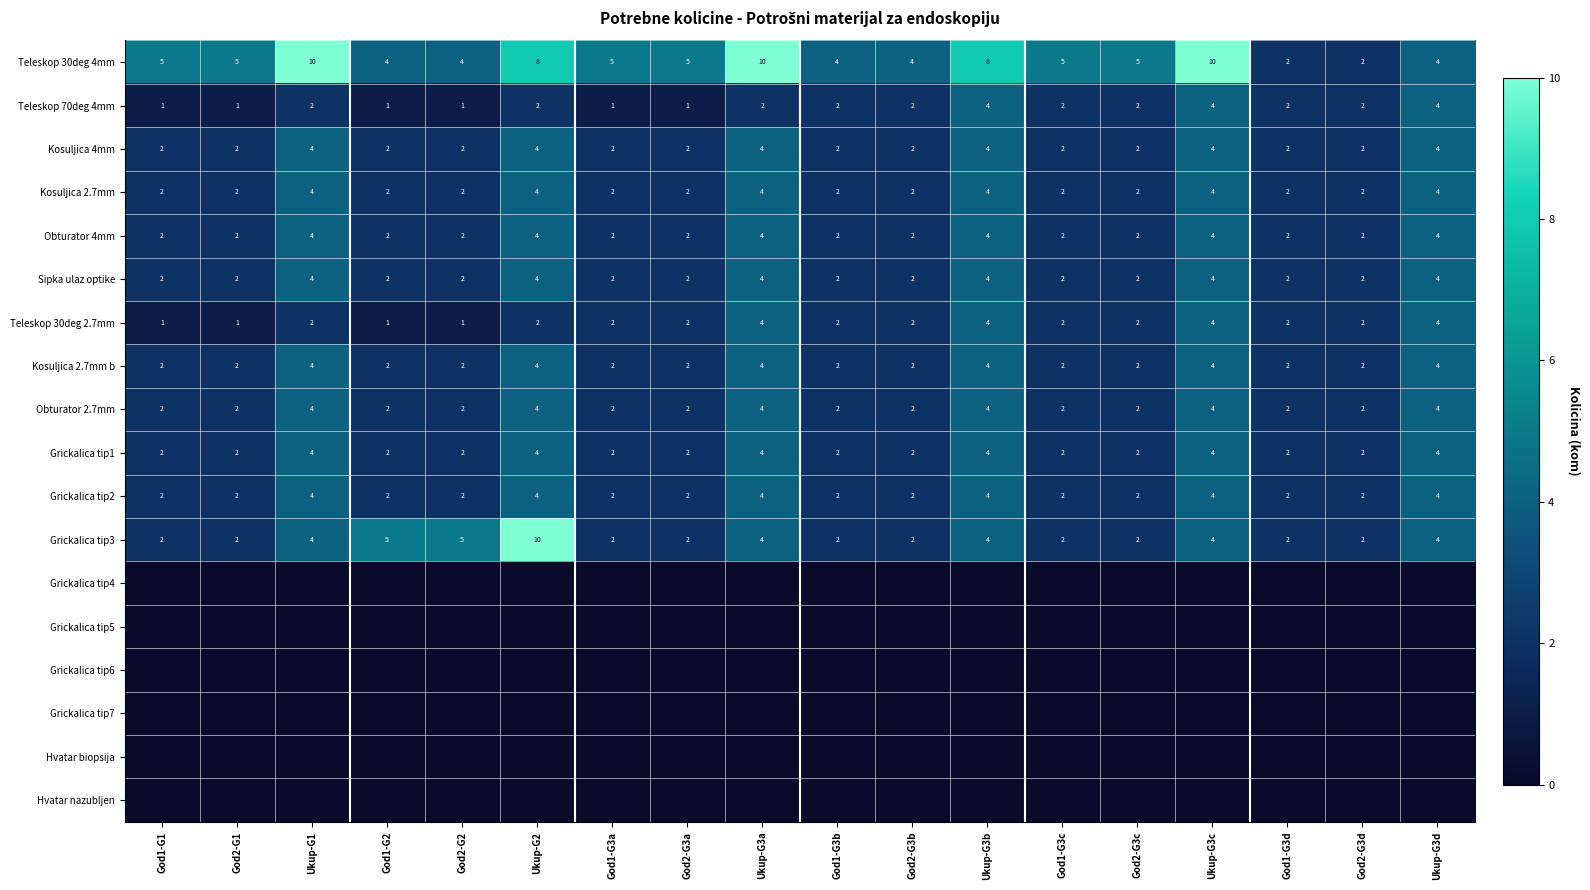

Between God1-G2 and Ukup-G3b, which is larger?

Ukup-G3b